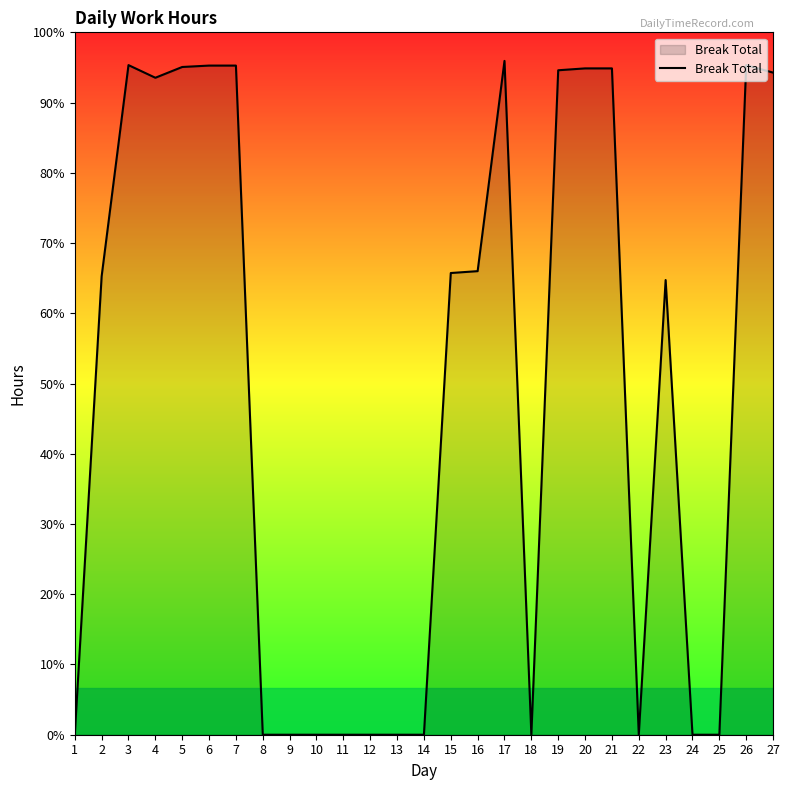

Is this an area chart (filled region under the line)?

Yes